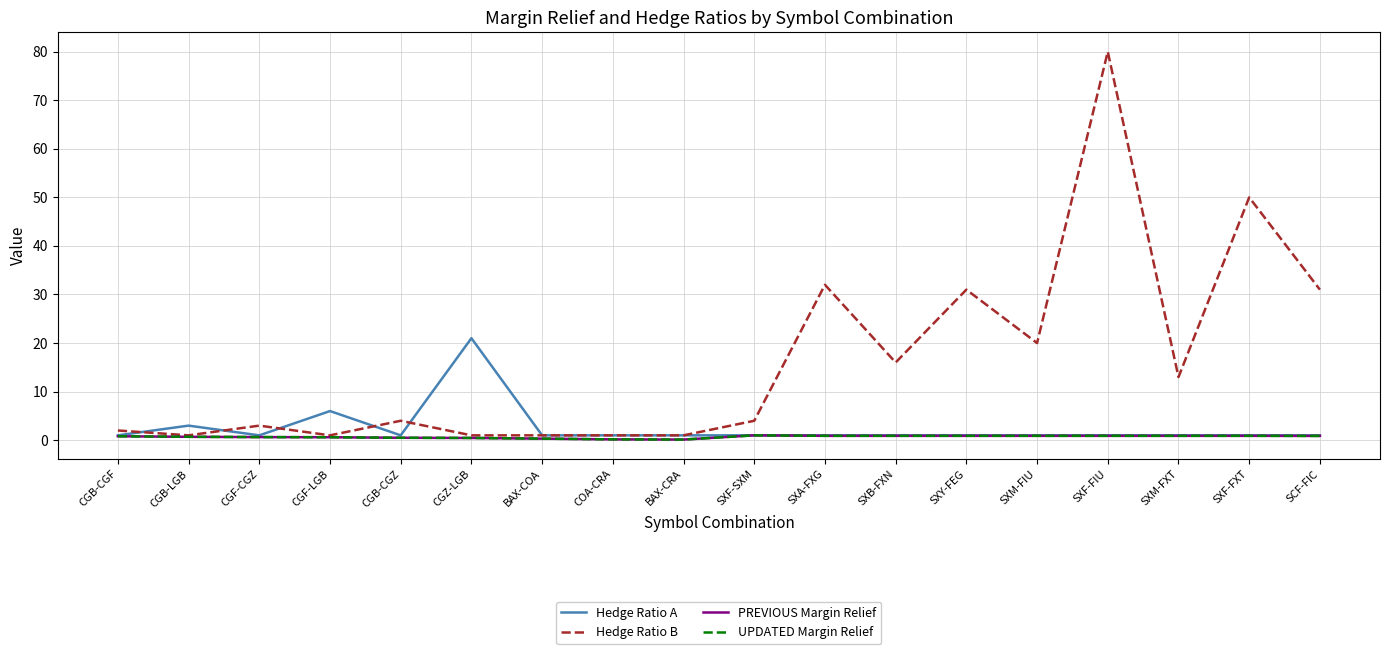

What value does the Hedge Ratio B series have at CGB-CGF?

2.0